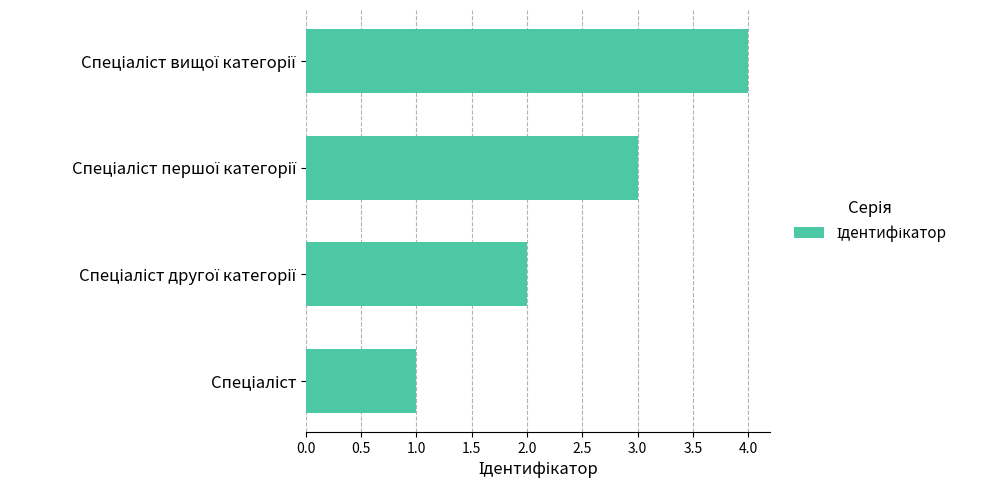

What is the maximum value shown in the chart?

4